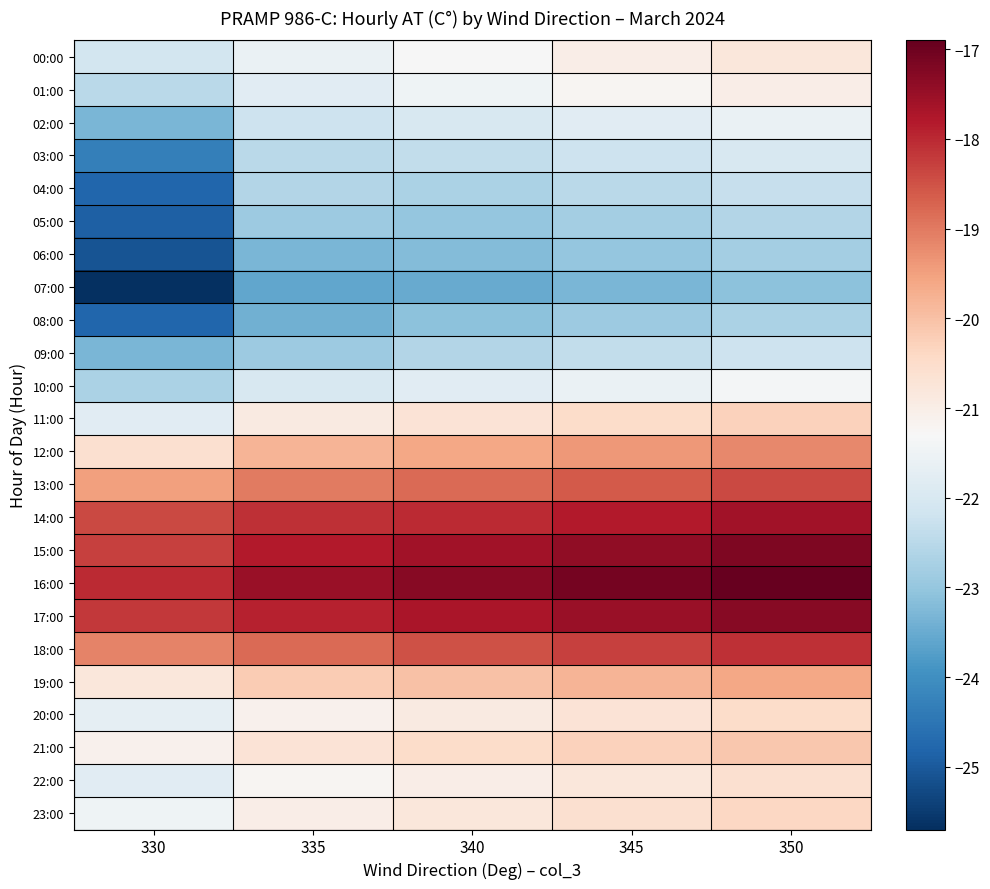

Reading left to right, transcribe all the data shown in this chart.

00:00: 330=-22.1	335=-21.6	340=-21.3	345=-21.0	350=-20.8
01:00: 330=-22.5	335=-21.8	340=-21.5	345=-21.2	350=-21.0
02:00: 330=-23.3	335=-22.2	340=-22.0	345=-21.8	350=-21.6
03:00: 330=-24.3	335=-22.5	340=-22.4	345=-22.2	350=-22.0
04:00: 330=-24.8	335=-22.6	340=-22.7	345=-22.5	350=-22.3
05:00: 330=-24.9	335=-22.9	340=-23.0	345=-22.8	350=-22.6
06:00: 330=-25.1	335=-23.3	340=-23.2	345=-23.0	350=-22.8
07:00: 330=-25.7	335=-23.6	340=-23.5	345=-23.3	350=-23.1
08:00: 330=-24.8	335=-23.4	340=-23.1	345=-22.9	350=-22.7
09:00: 330=-23.3	335=-22.9	340=-22.6	345=-22.4	350=-22.2
10:00: 330=-22.7	335=-22.0	340=-21.8	345=-21.6	350=-21.4
11:00: 330=-21.8	335=-20.9	340=-20.7	345=-20.5	350=-20.3
12:00: 330=-20.6	335=-19.8	340=-19.6	345=-19.4	350=-19.2
13:00: 330=-19.5	335=-19.0	340=-18.8	345=-18.6	350=-18.4
14:00: 330=-18.4	335=-18.1	340=-18.0	345=-17.8	350=-17.6
15:00: 330=-18.3	335=-17.8	340=-17.6	345=-17.4	350=-17.2
16:00: 330=-18.0	335=-17.5	340=-17.3	345=-17.1	350=-16.9
17:00: 330=-18.2	335=-17.9	340=-17.7	345=-17.5	350=-17.3
18:00: 330=-19.1	335=-18.8	340=-18.5	345=-18.3	350=-18.1
19:00: 330=-20.8	335=-20.2	340=-20.0	345=-19.8	350=-19.6
20:00: 330=-21.7	335=-21.1	340=-20.9	345=-20.7	350=-20.5
21:00: 330=-21.1	335=-20.7	340=-20.5	345=-20.3	350=-20.1
22:00: 330=-21.8	335=-21.2	340=-21.0	345=-20.8	350=-20.6
23:00: 330=-21.5	335=-21.0	340=-20.8	345=-20.6	350=-20.4